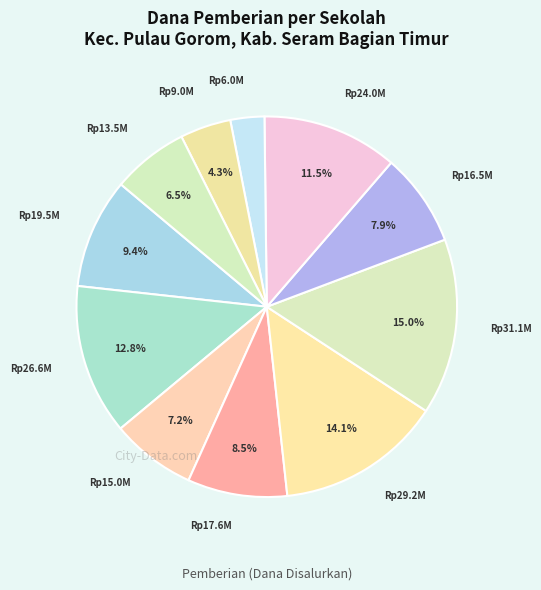

How many slices are in this pie chart?

11